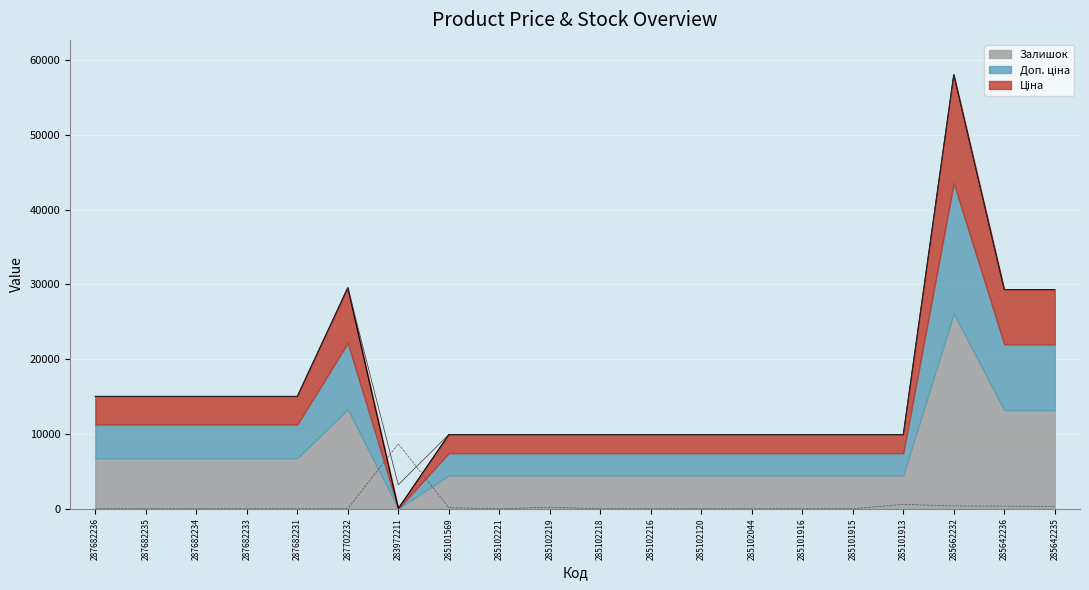

Does the chart display data point markers on the line(s)?

No